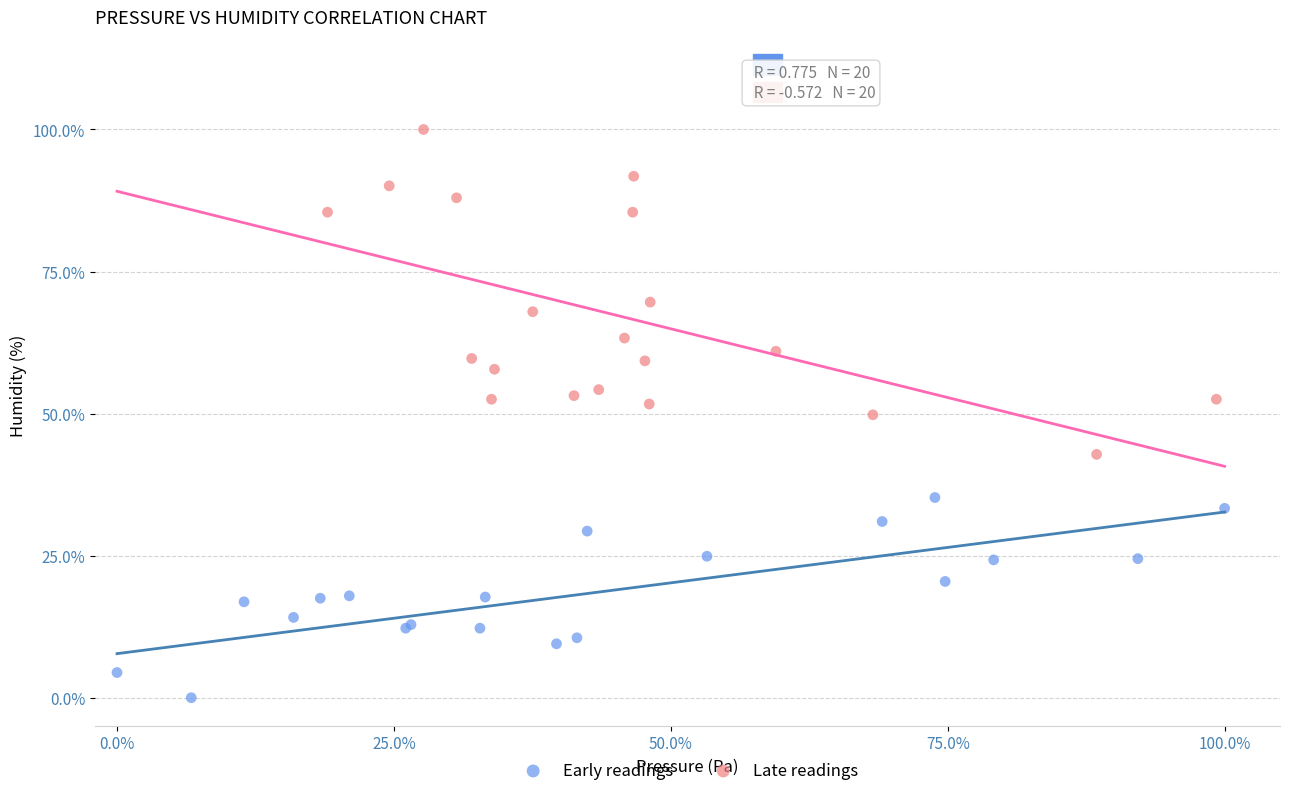

What are all the series names shown in the legend?

Early readings, Late readings